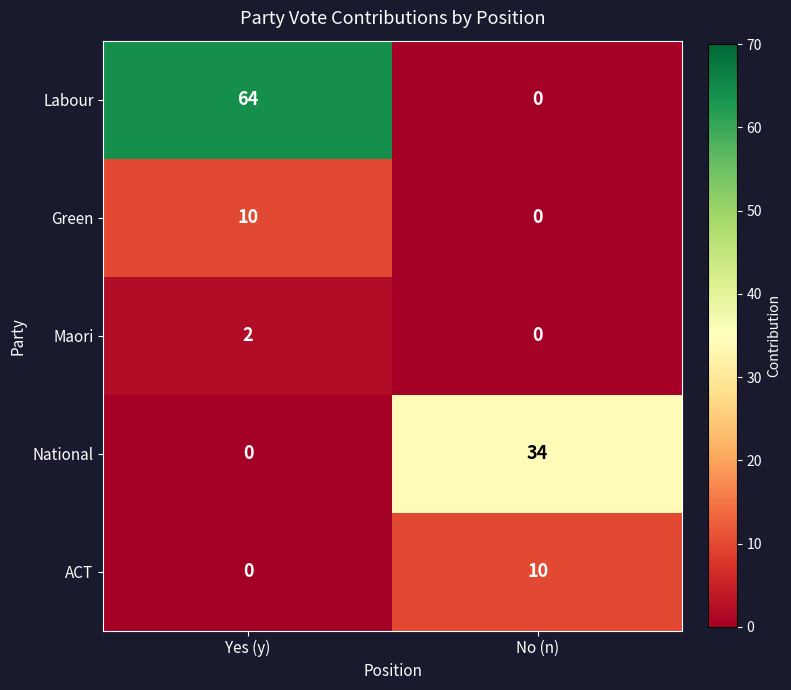

What is the sum of the National values at No (n) and Yes (y)?

34